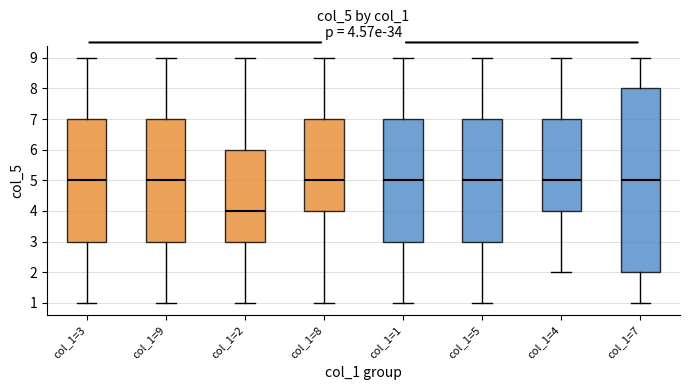

Comparing the boxes themselves (not the whiskers), which one is the tallest?

col_1=7